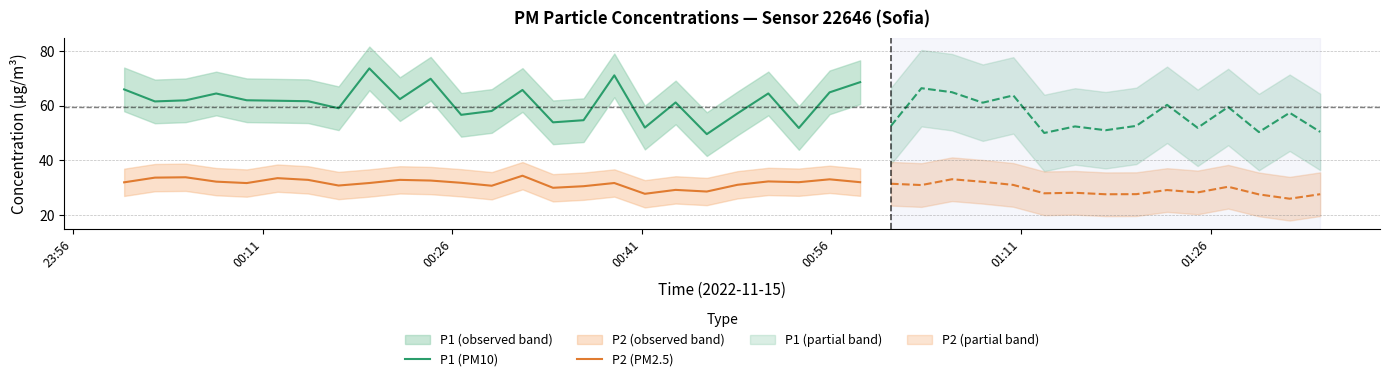

What is the highest value of the P1 (PM10) series?

73.7